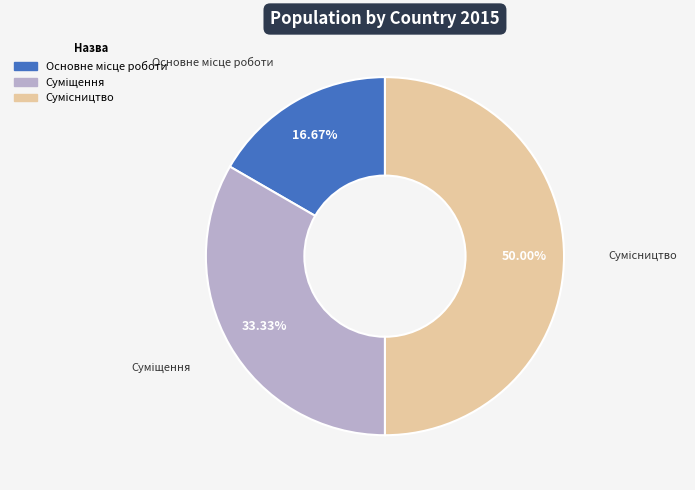

How many slices are in this pie chart?

3